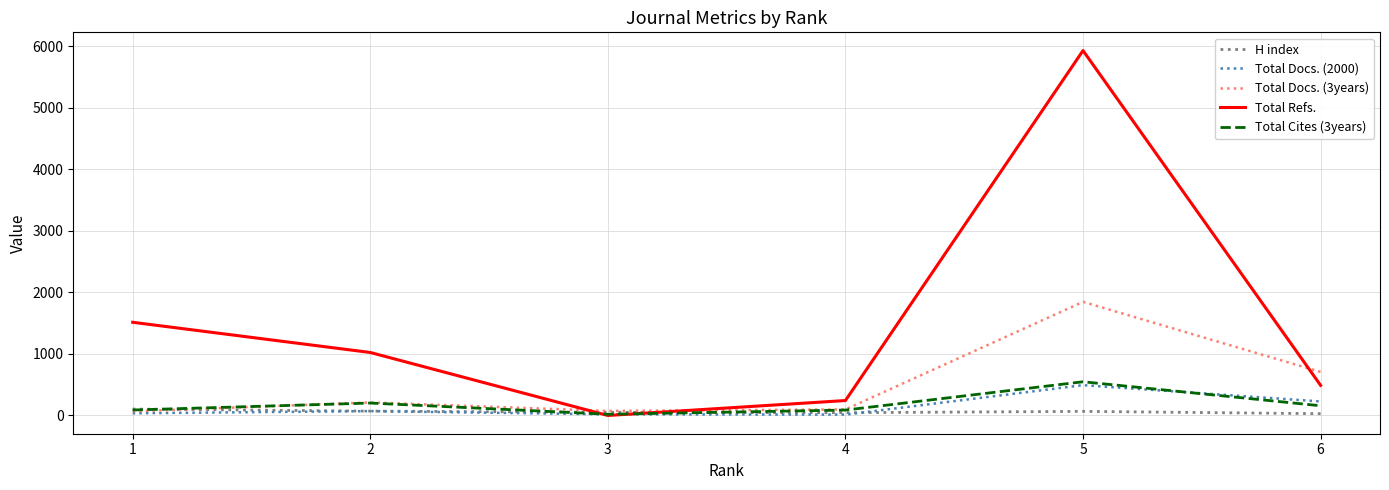

What is the difference between the highest and lowest values at 5?

5865